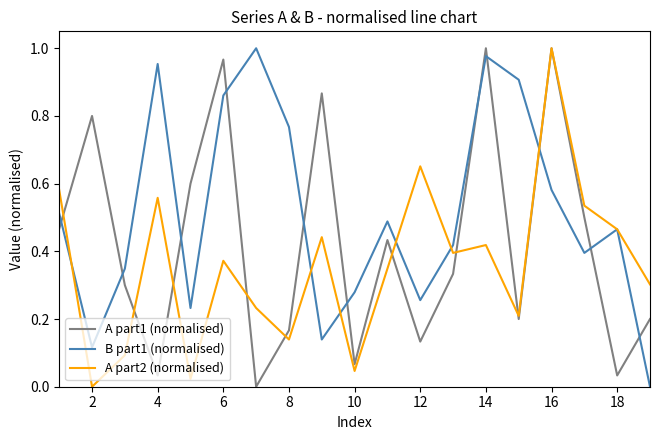

Which series has the largest total across all categories?

B part1 (normalised)